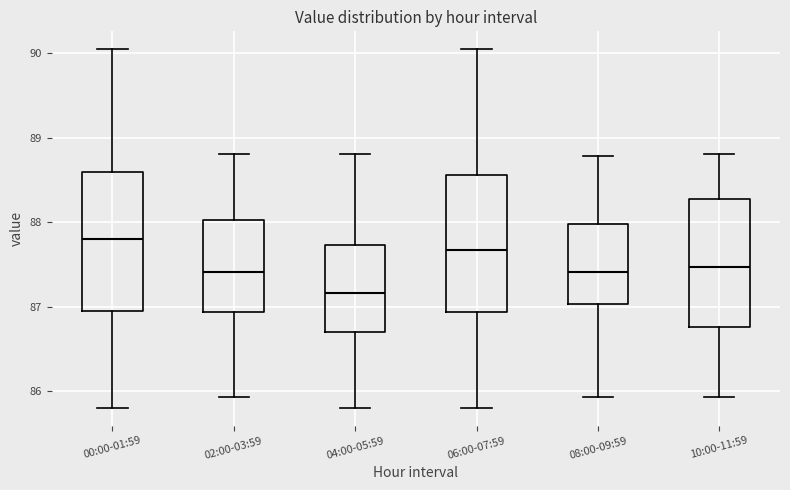

Reading left to right, transcribe this box plot: for each box, give where its median line is, the range the box spans, and where its two whiskers end, as read against the y-axis. The values are not printed on the chart, so give them approximately, as read against the axis.

00:00-01:59: median 87.8, box 86.9 to 88.6, whiskers 85.8 to 90.1
02:00-03:59: median 87.4, box 86.9 to 88.0, whiskers 85.9 to 88.8
04:00-05:59: median 87.2, box 86.7 to 87.7, whiskers 85.8 to 88.8
06:00-07:59: median 87.7, box 86.9 to 88.6, whiskers 85.8 to 90.1
08:00-09:59: median 87.4, box 87.0 to 88.0, whiskers 85.9 to 88.8
10:00-11:59: median 87.5, box 86.8 to 88.3, whiskers 85.9 to 88.8